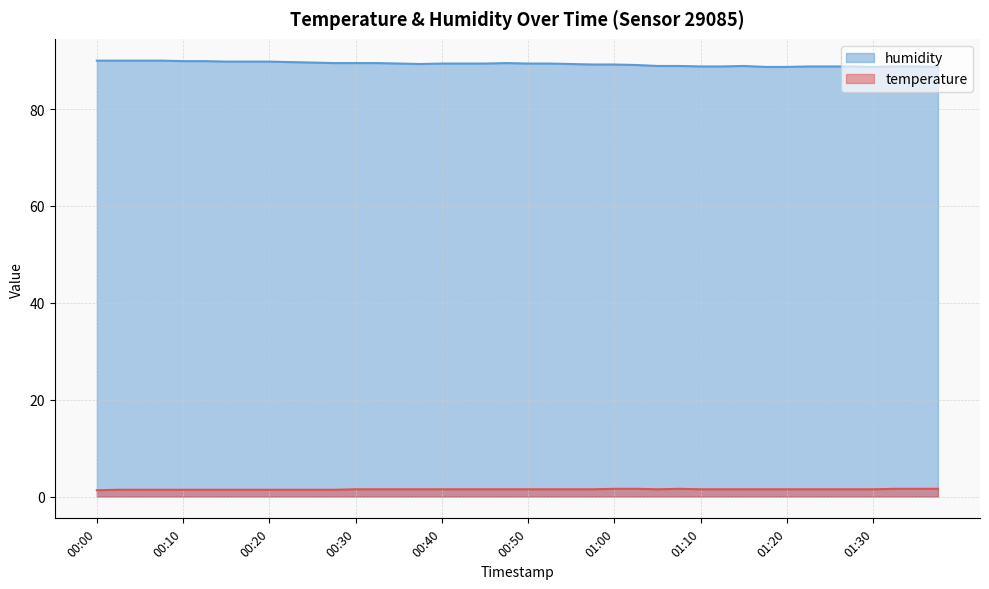

True or false: temperature and humidity intersect in this chart.

False